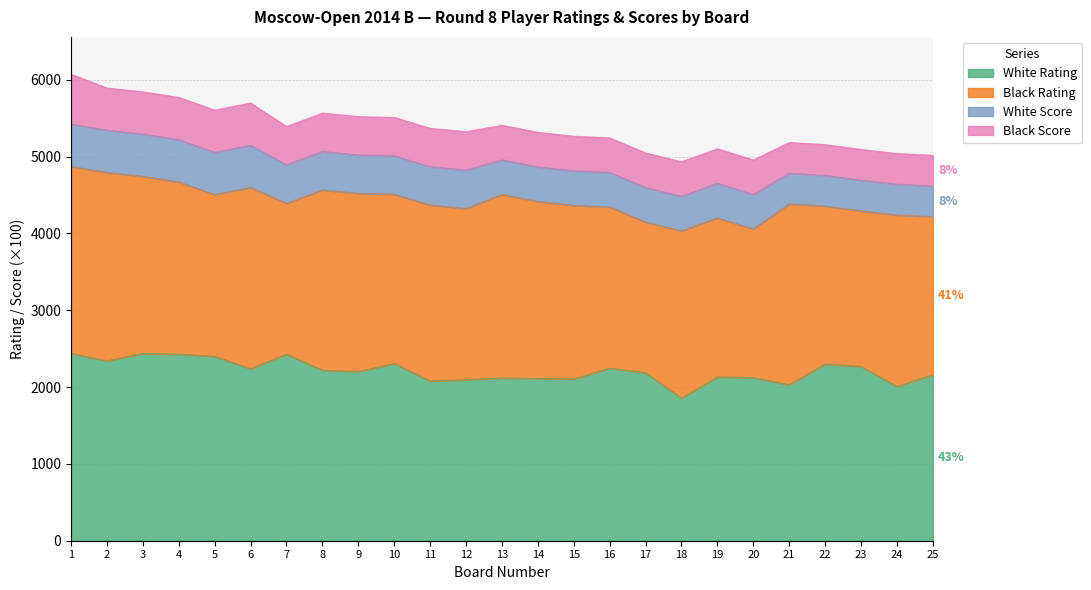

Does the chart have visible grid lines?

Yes